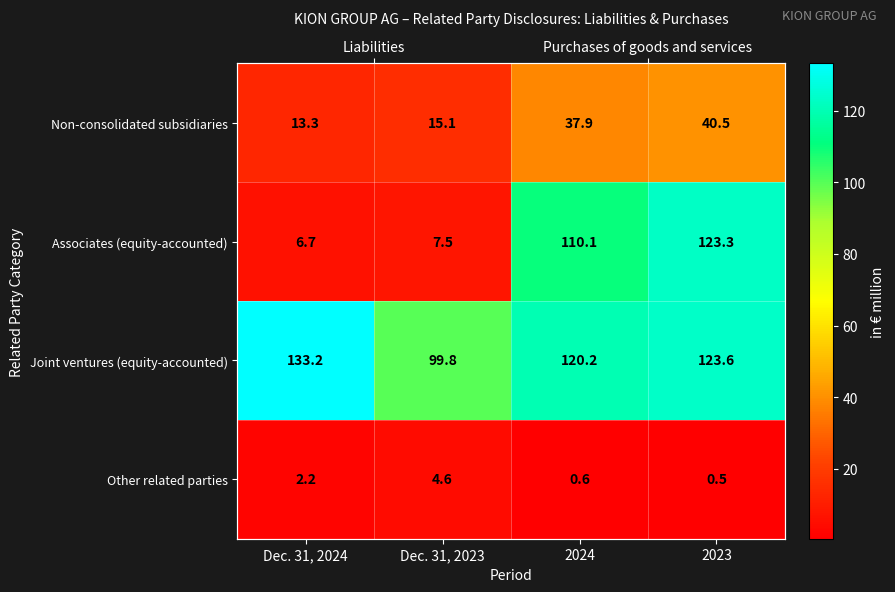

Which series has the largest total across all categories?

Joint ventures (equity-accounted)